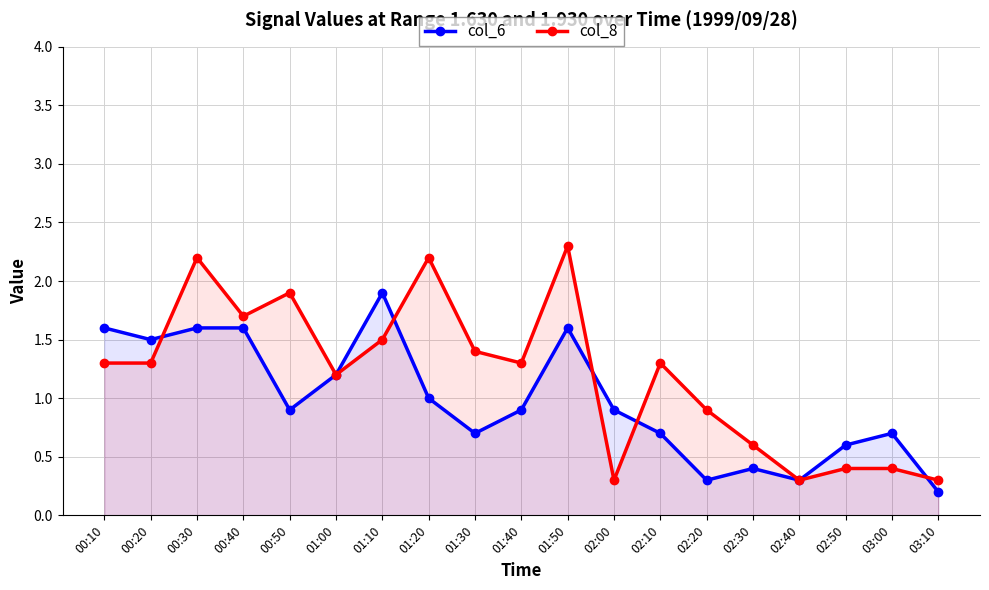

How many data points does each series have?

19